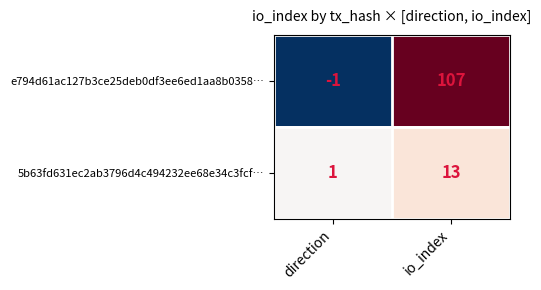

What is the difference between the maximum and minimum values in the e794d61ac127b3ce25deb0df3ee6ed1aa8b0358… series?

108